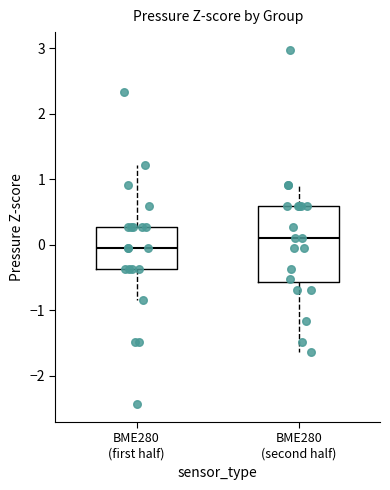

Reading left to right, read every box against the y-axis: the position of its median line, the range the box covers, and the ends of its whiskers. The values are not printed on the chart, so give them approximately, as read against the axis.

BME280 (first half): median -0.1, box -0.4 to 0.3, whiskers -0.8 to 1.2
BME280 (second half): median 0.1, box -0.6 to 0.6, whiskers -1.6 to 0.9